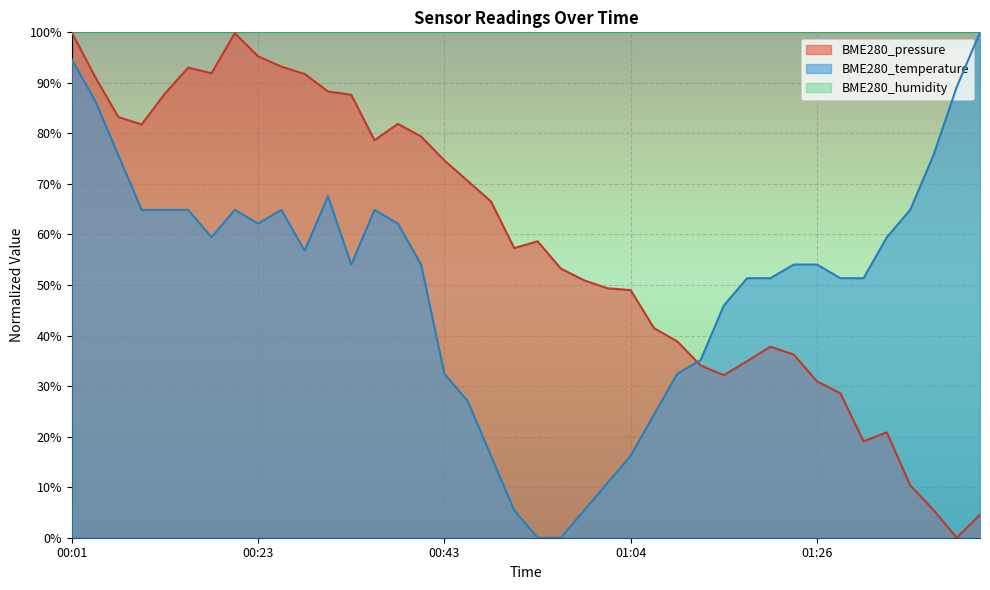

Reading left to right, what are all the values shown in this chart?

BME280_pressure: 100.0	91.2	83.2	81.8	87.9	93.0	91.9	99.8	95.3	93.2	91.8	88.3	87.6	78.6	81.9	79.4	74.6	70.6	66.5	57.3	58.7	53.3	50.9	49.4	49.0	41.5	38.8	34.1	32.2	34.9	37.8	36.3	30.9	28.6	19.1	20.8	10.4	5.5	0.0	4.6
BME280_temperature: 94.6	86.5	75.7	64.9	64.9	64.9	59.5	64.9	62.2	64.9	56.8	67.6	54.1	64.9	62.2	54.1	32.4	27.0	16.2	5.4	0.0	0.0	5.4	10.8	16.2	24.3	32.4	35.1	45.9	51.4	51.4	54.1	54.1	51.4	51.4	59.5	64.9	75.7	89.2	100.0